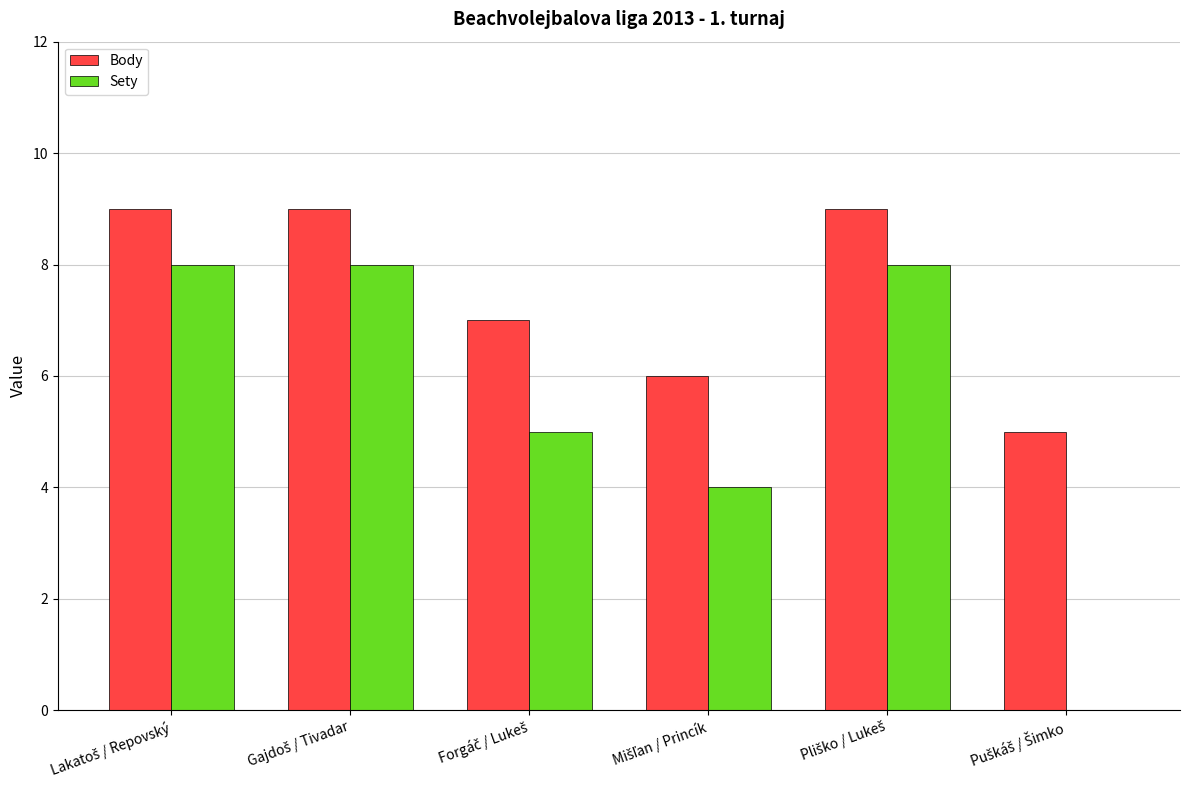

What are all the series names shown in the legend?

Body, Sety